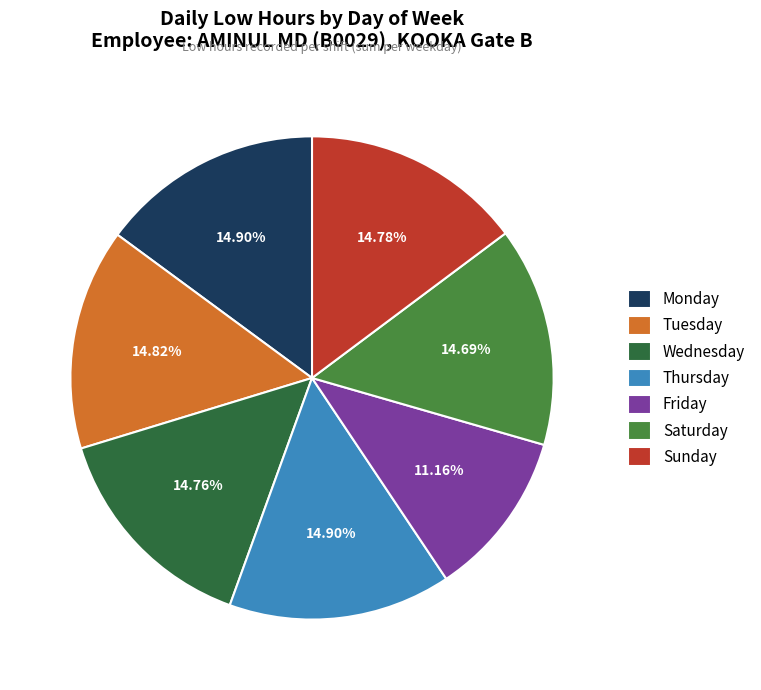

What is the ratio of the value at Tuesday to the value at Wednesday?

1.0